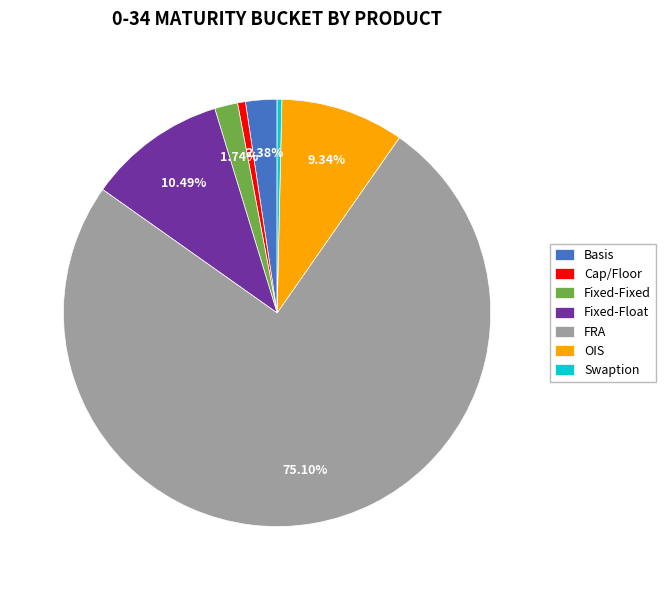

Which has a higher value, Fixed-Fixed or FRA?

FRA